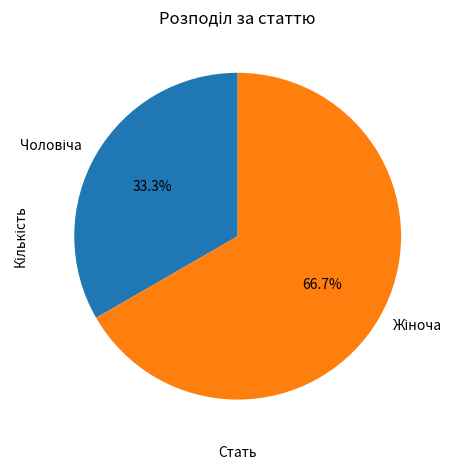

Does any single category account for the majority?

Yes